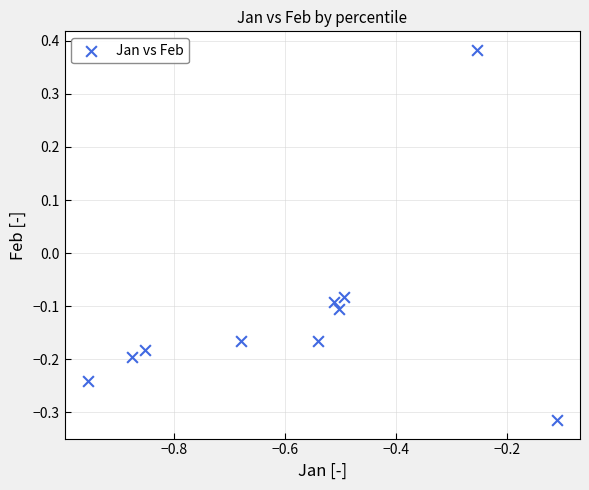

What is the range of X values (max minus min)?

0.8